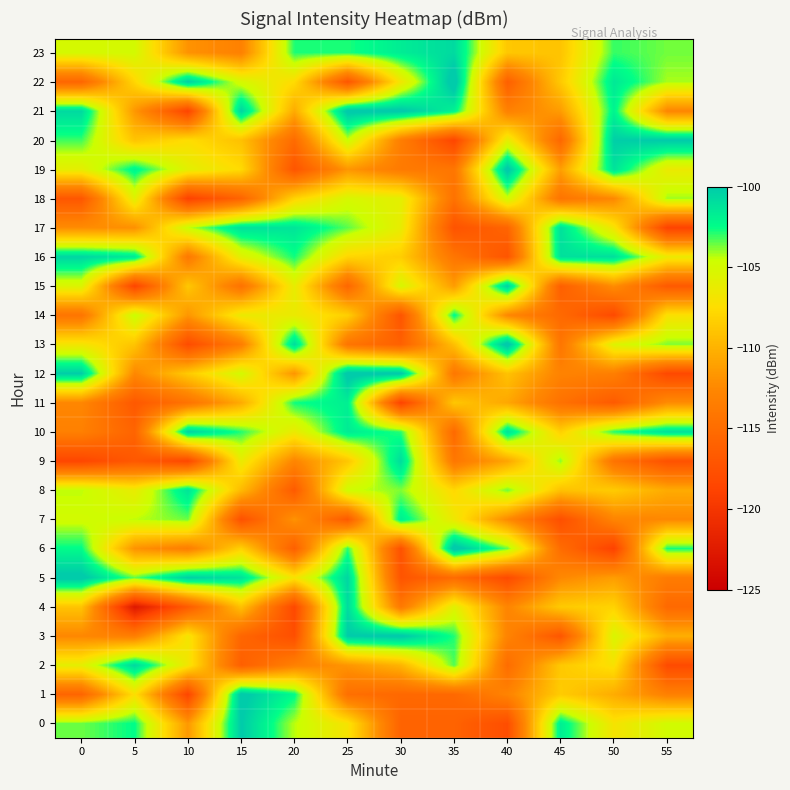

What is the minimum value shown in the chart?

-122.7